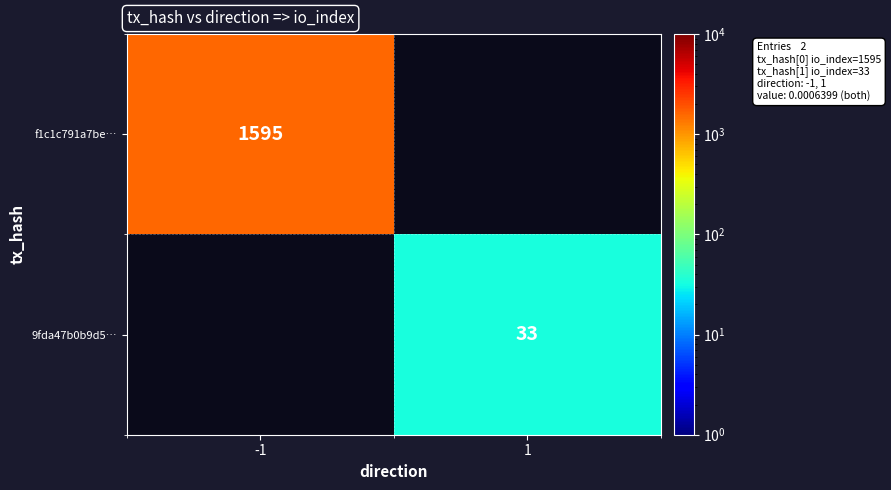

True or false: 9fda47b0b9d5… has a value of 33 at 1.

True